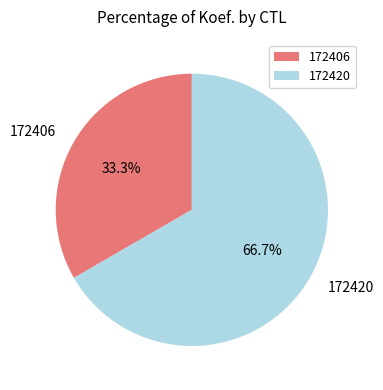

Count the number of slices in the pie.

2